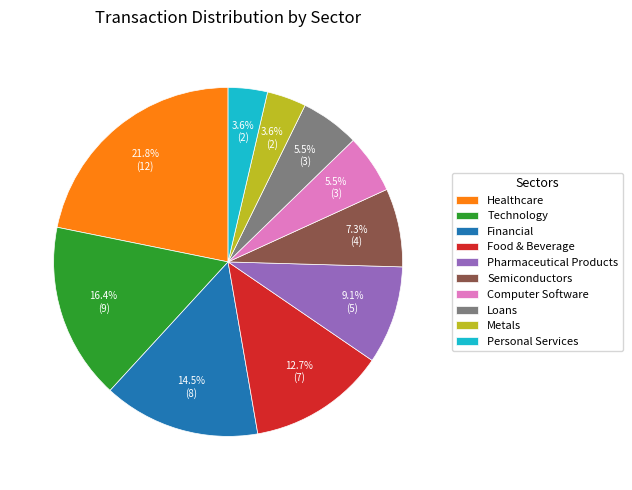

Which slice is the largest?

Healthcare